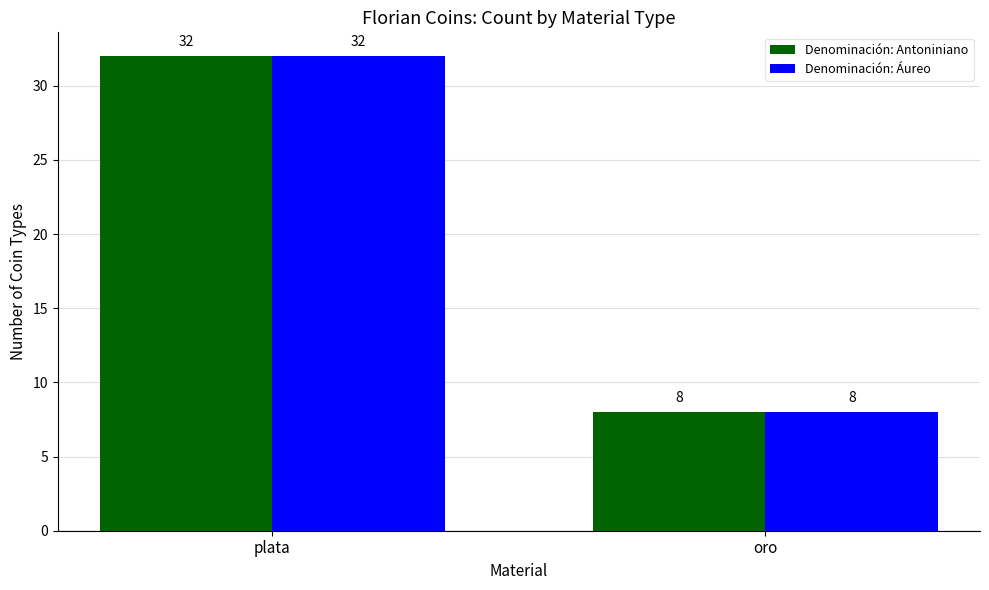

List the labels in order of Denominación: Áureo value, smallest first.

oro, plata